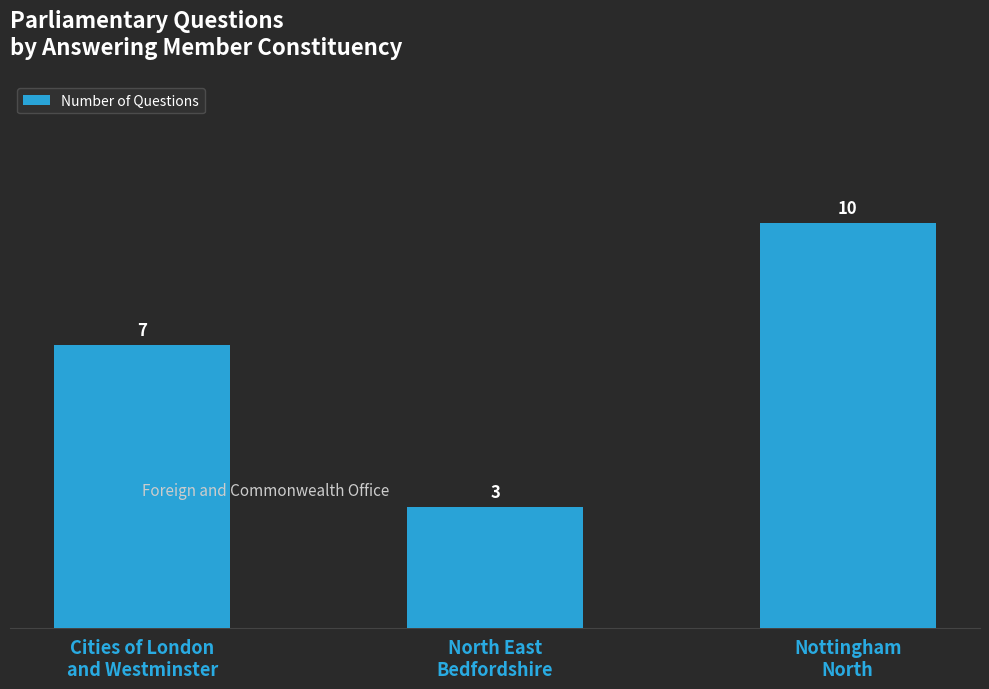

At which label is the value closest to 6?

Cities of London
and Westminster